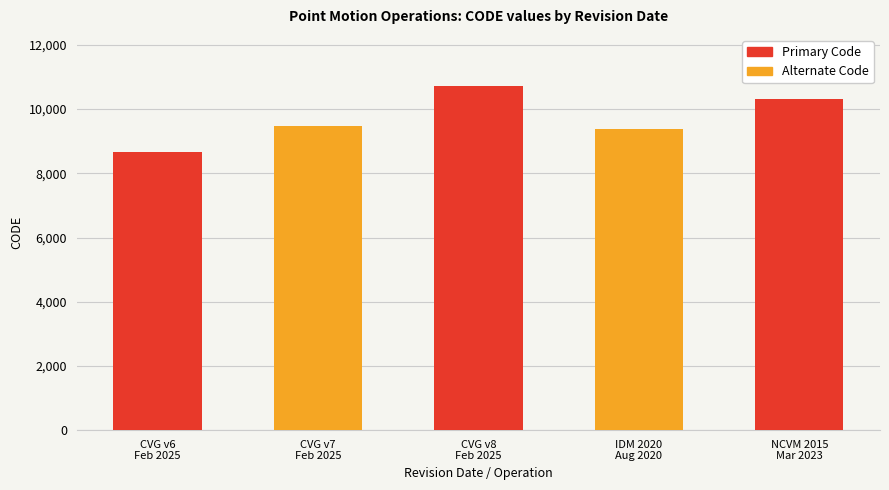

What is the label of the 1st bar from the left?

CVG v6
Feb 2025